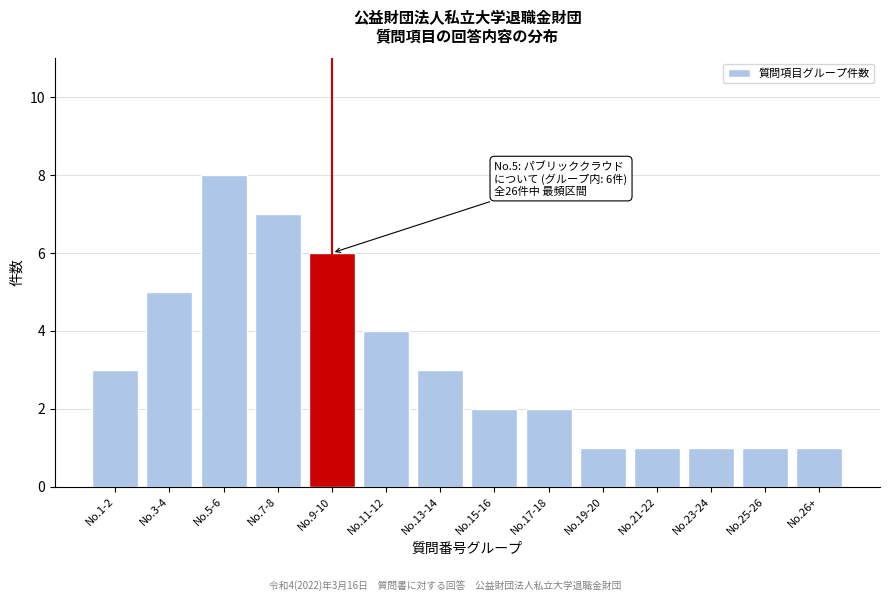

Reading left to right, transcribe all the data shown in this chart.

3	5	8	7	6	4	3	2	2	1	1	1	1	1